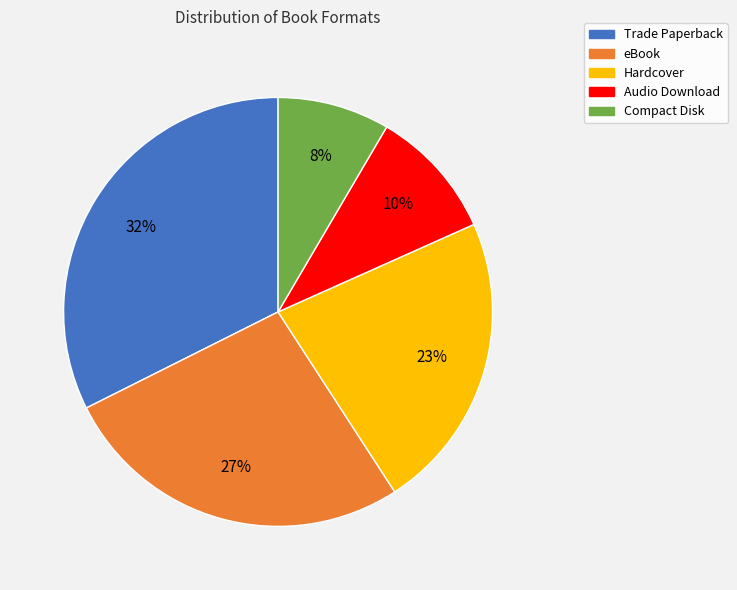

Is it true that Compact Disk is 8% of the pie?

True